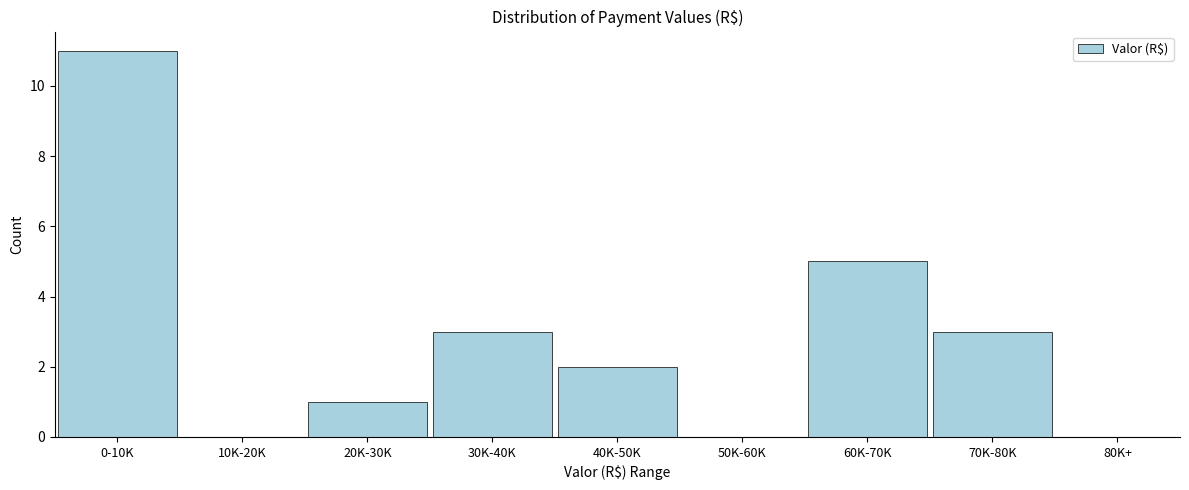

Reading left to right, extract all data points from this chart.

0-10K=11	10K-20K=0	20K-30K=1	30K-40K=3	40K-50K=2	50K-60K=0	60K-70K=5	70K-80K=3	80K+=0